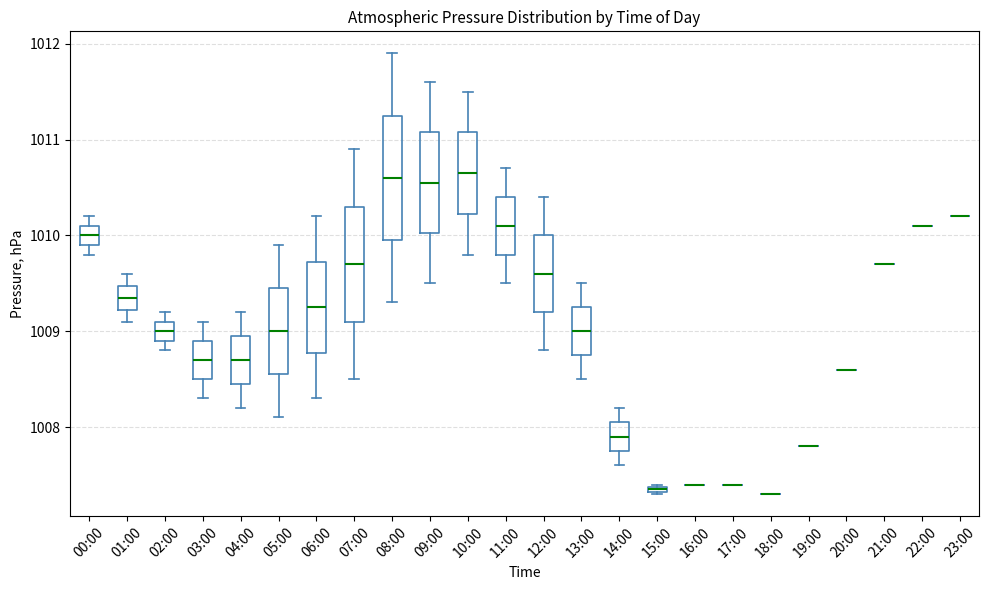

Comparing the boxes themselves (not the whiskers), which one is the tallest?

08:00